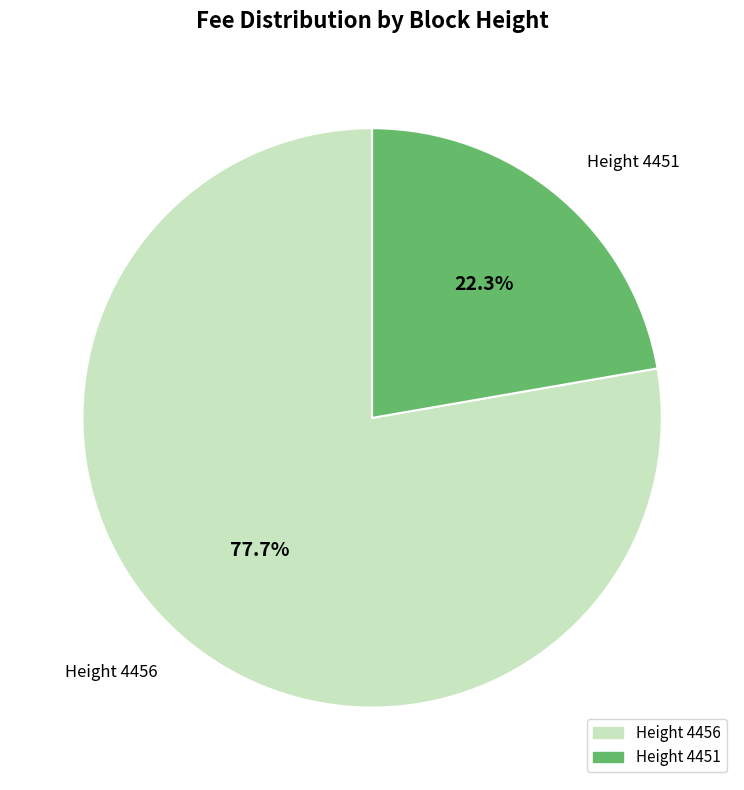

How many slices are in this pie chart?

2